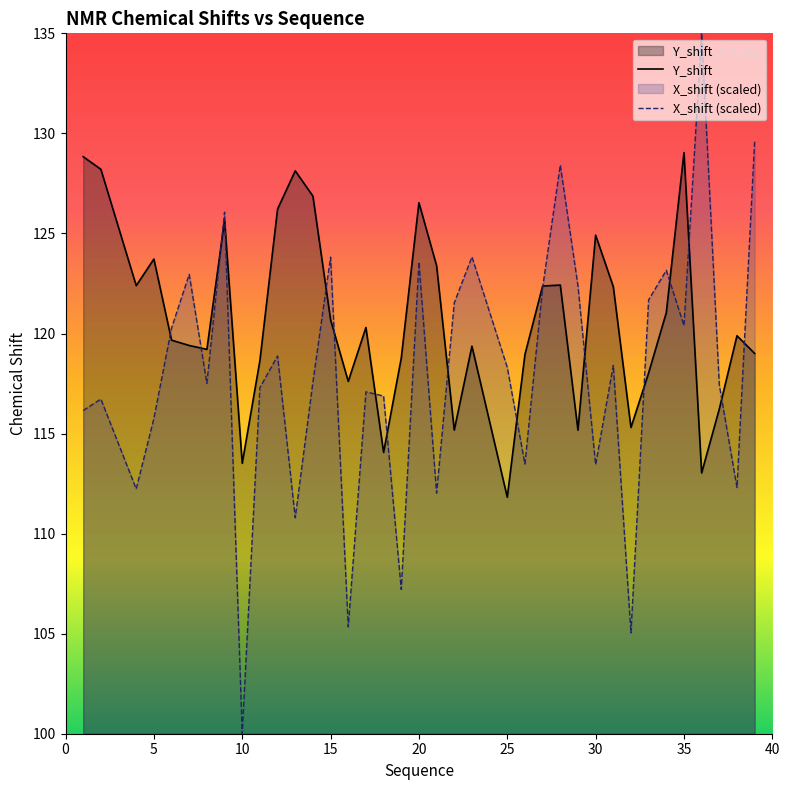

At which label does X_shift (scaled) reach its minimum?

10